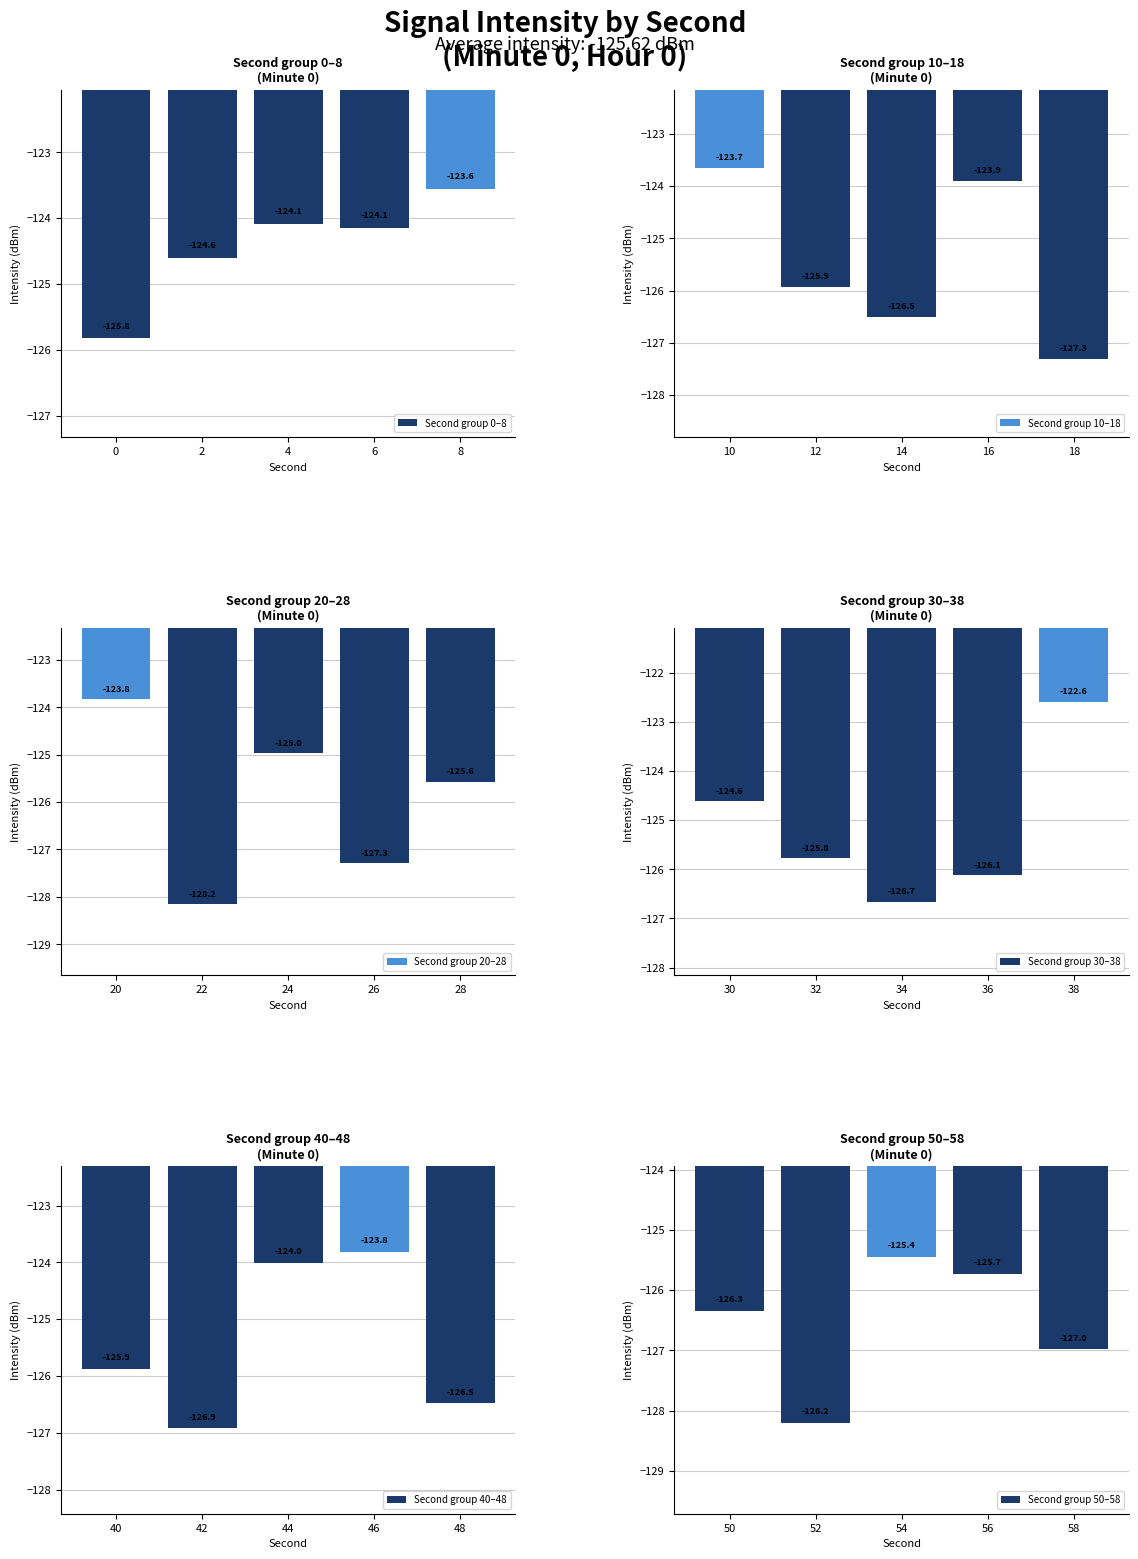

At which label does Second group 0–8 reach its peak?

8